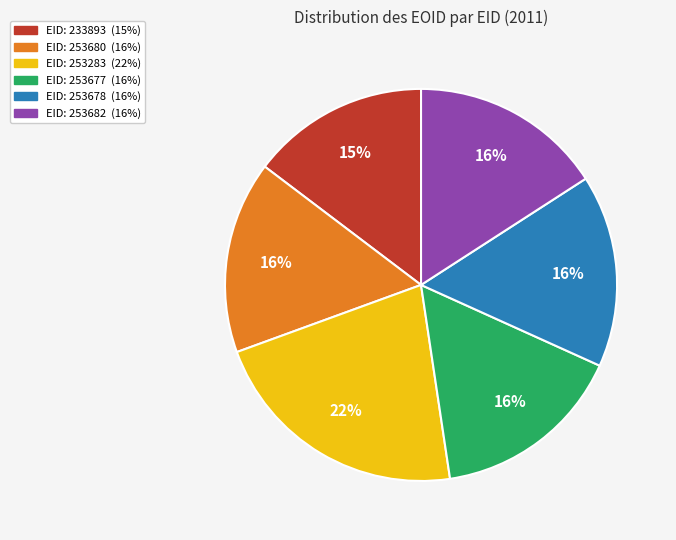

To the nearest percent, what is the average slice percentage?

17%